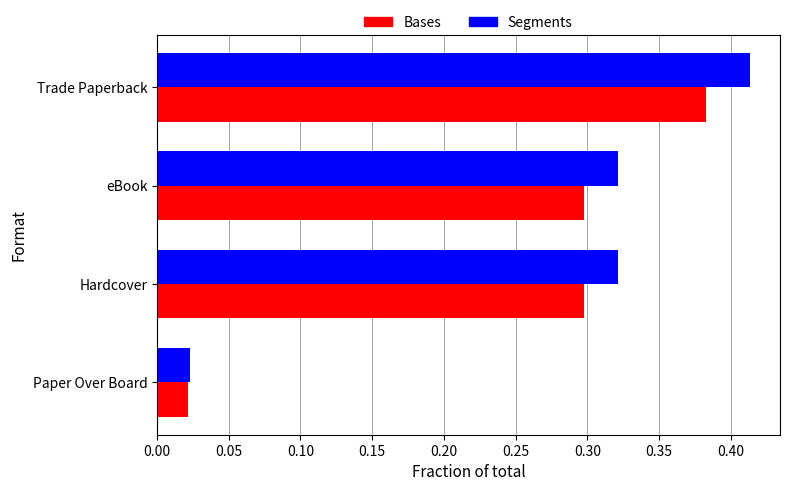

Which series has the largest total across all categories?

Segments